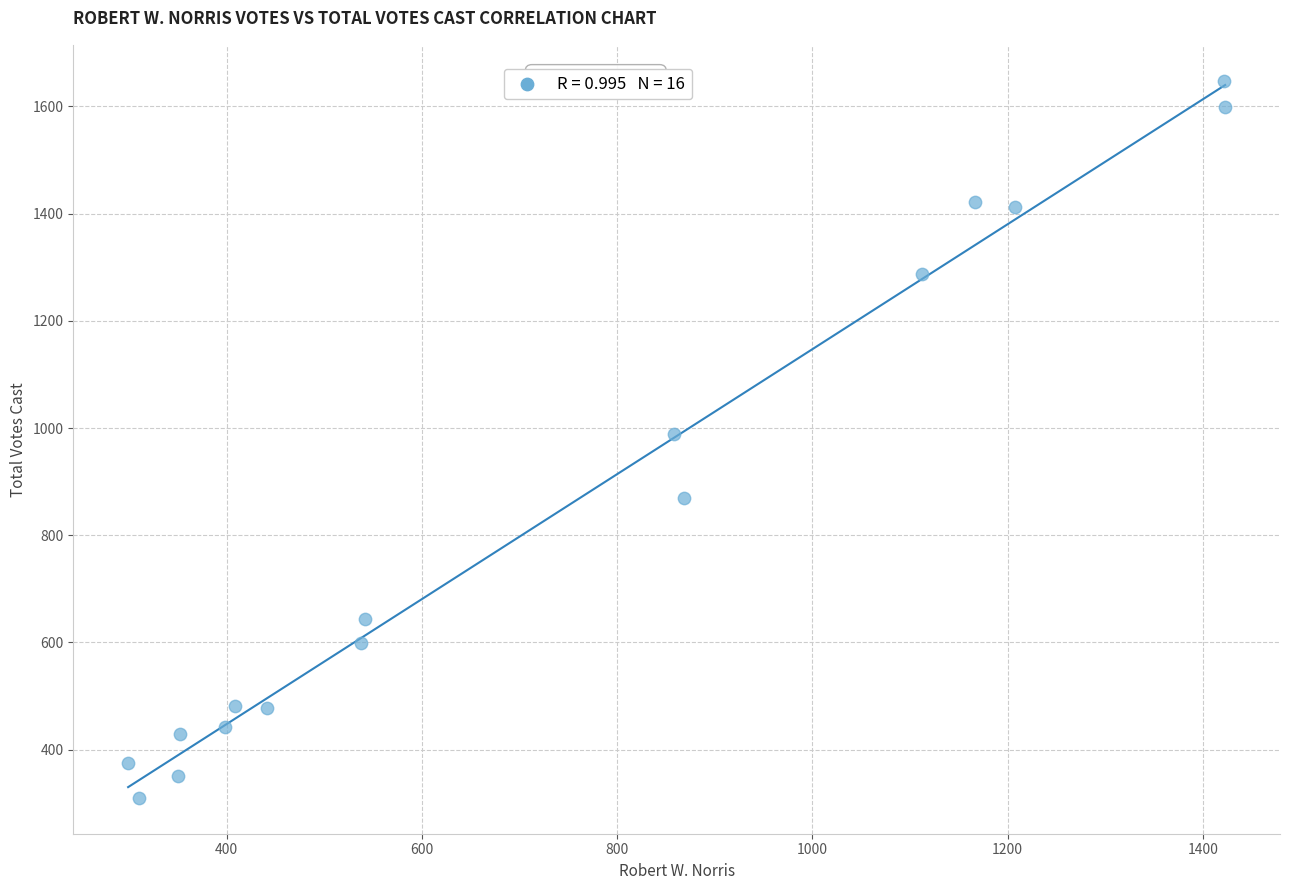

What is the range of X values (max minus min)?

1124